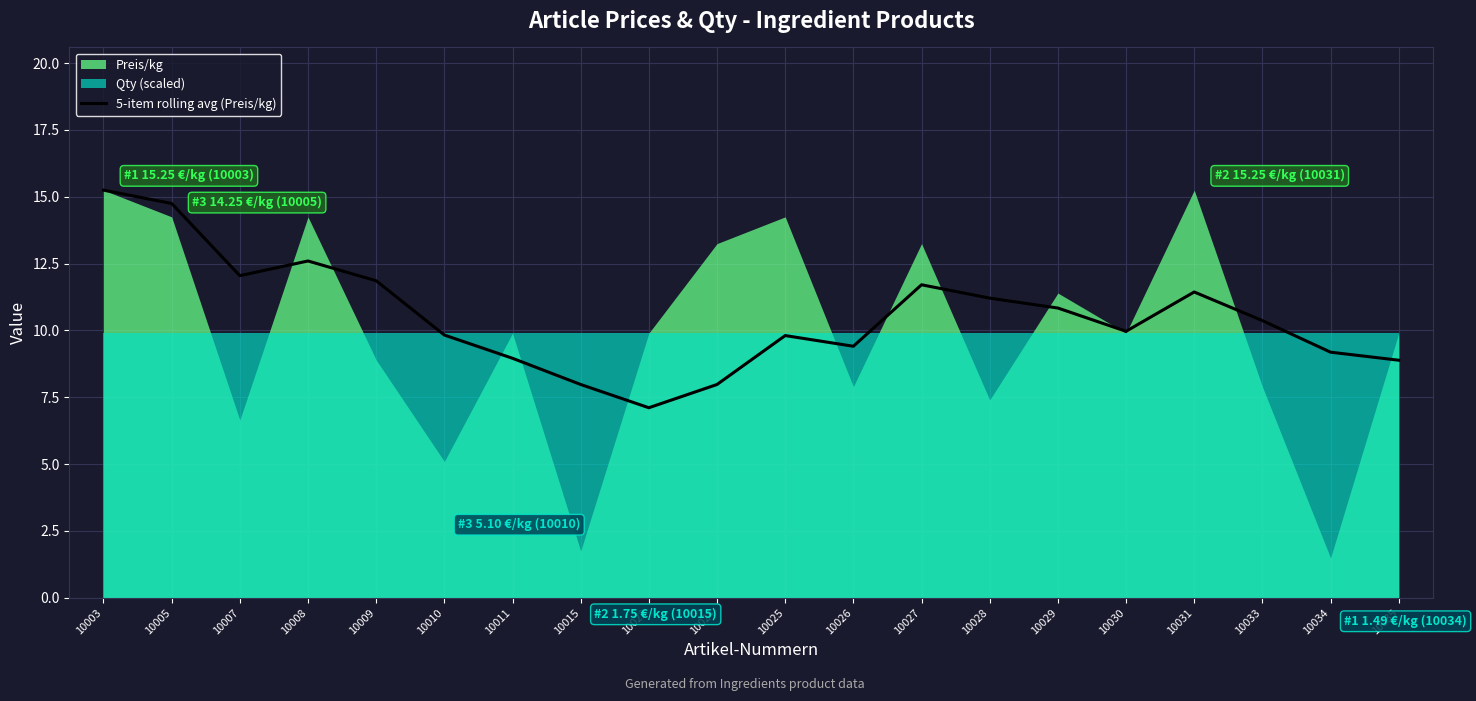

How many interior local peaks (higher than both neighbors) does the data have?

4